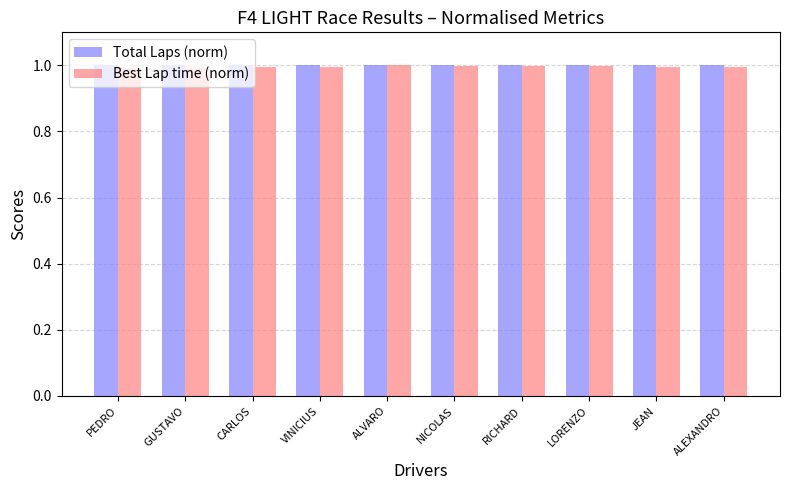

What value does the Total Laps (norm) series have at CARLOS?

1.0